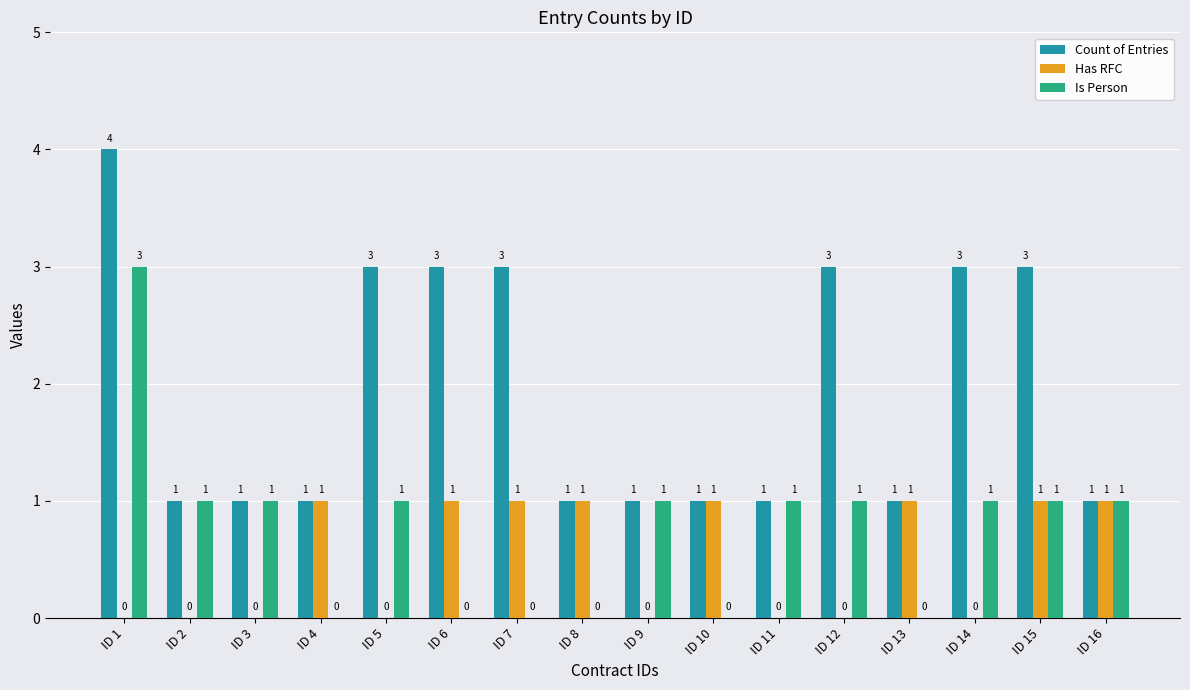

The value of Count of Entries at ID 6 is 3. True or false?

True